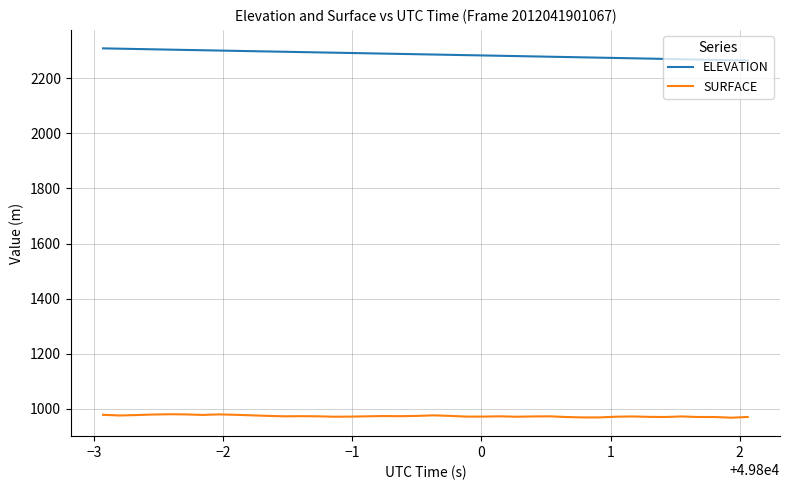

True or false: SURFACE and ELEVATION cross at least once.

False